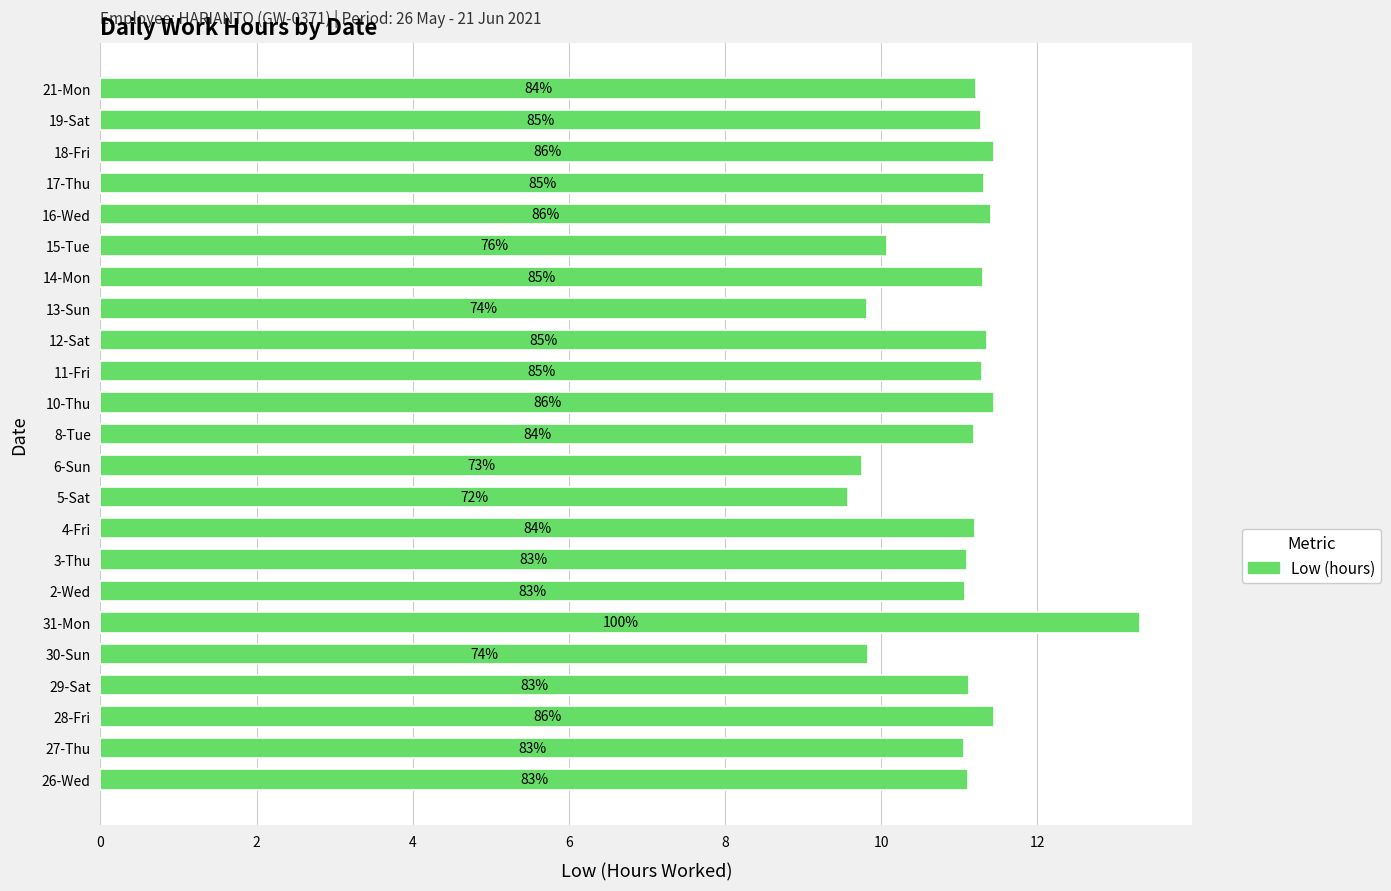

Does the chart contain stacked bars?

No